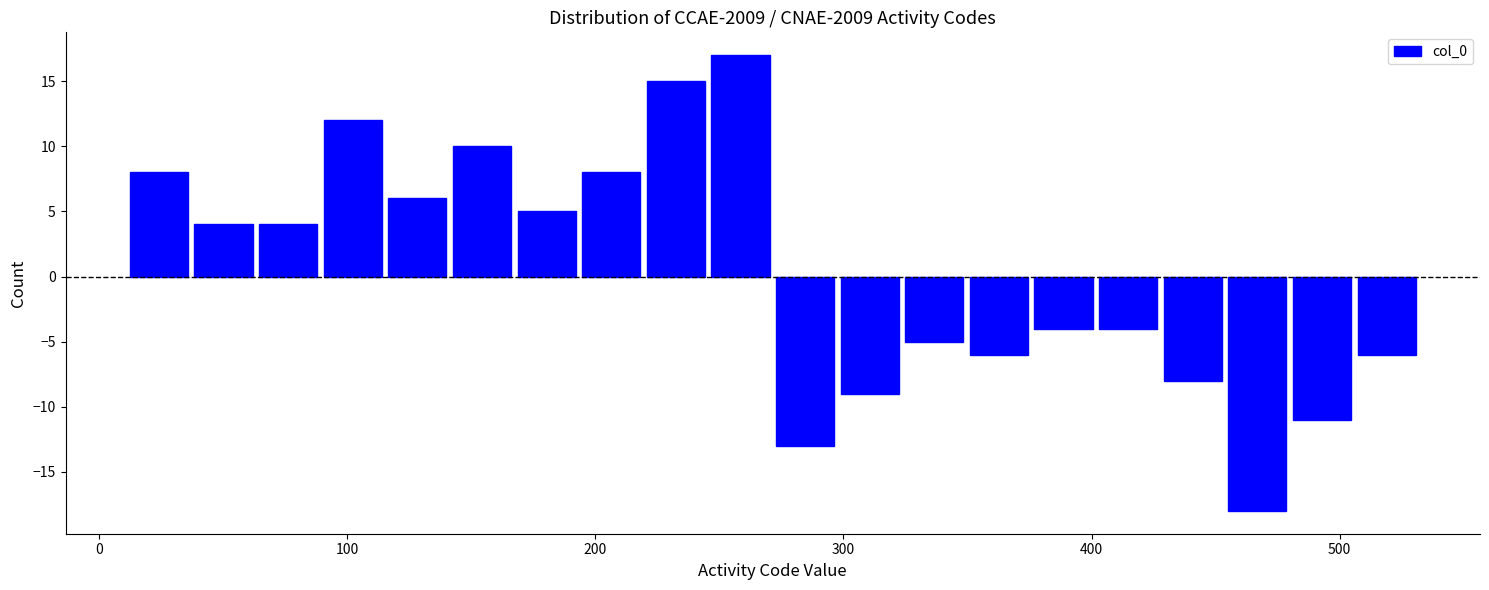

Around what value on the x-axis is the tallest bar? Give the approximate position of its centre, as read against the axis.

260